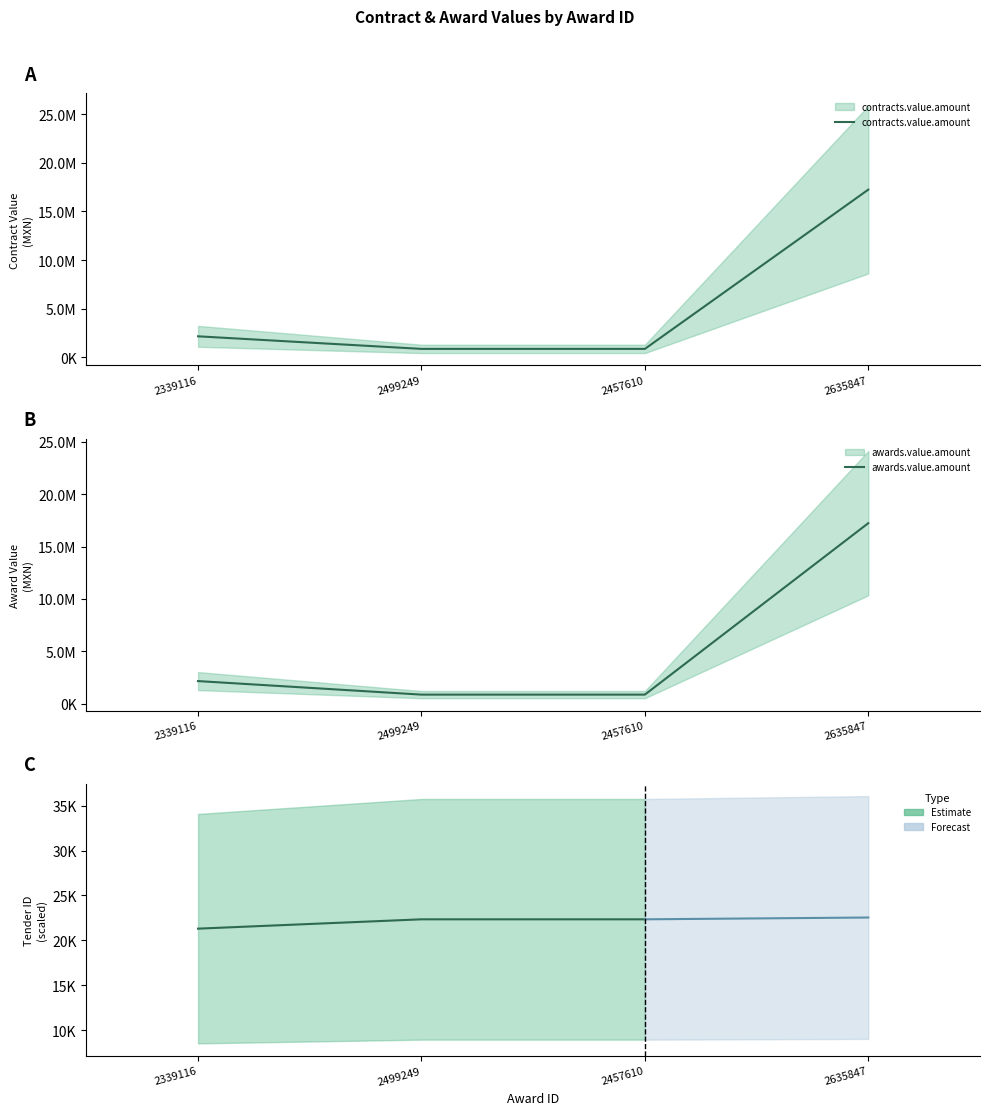

Which category has the highest value in the contracts.value.amount series?

2635847